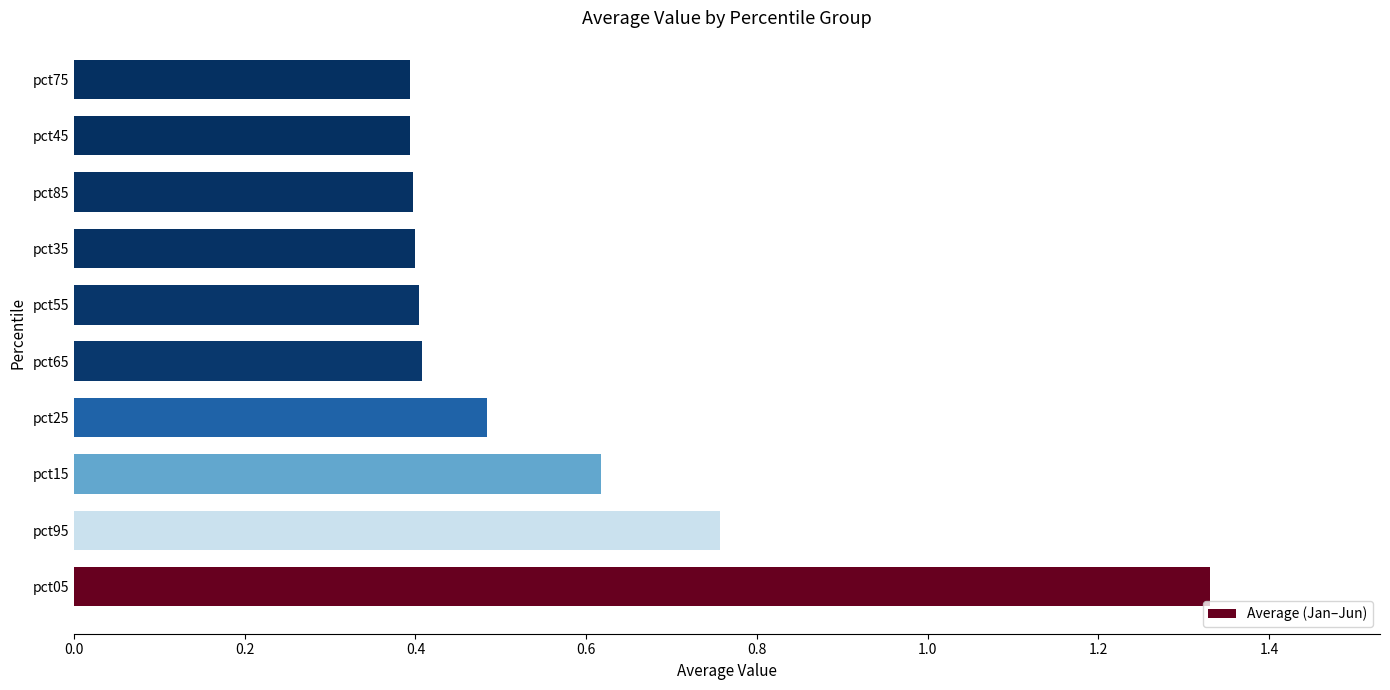

The chart shows a value of 2.2 at pct05. True or false?

False